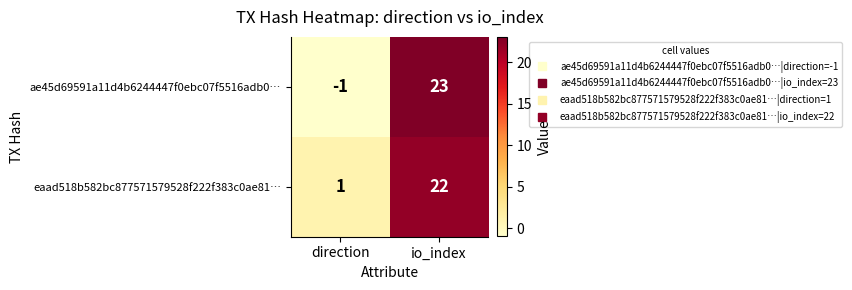

At io_index, list the series in order from smallest to largest.

eaad518b582bc877571579528f222f383c0ae81…, ae45d69591a11d4b6244447f0ebc07f5516adb0…